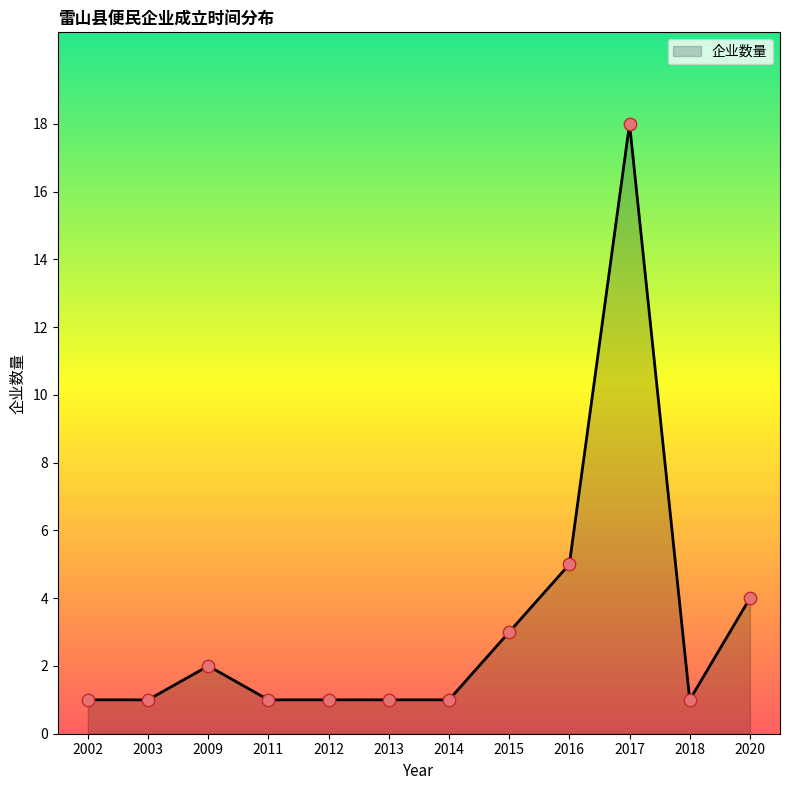

What is the ratio of the value at 2003 to the value at 2009?

0.5